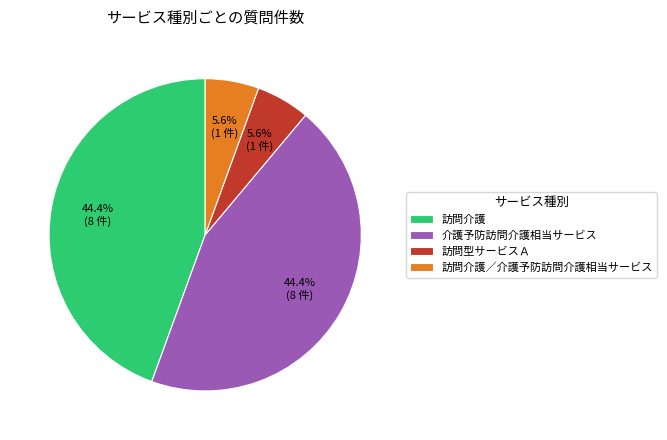

What portion of the pie excludes 介護予防訪問介護相当サービス?

55.6%